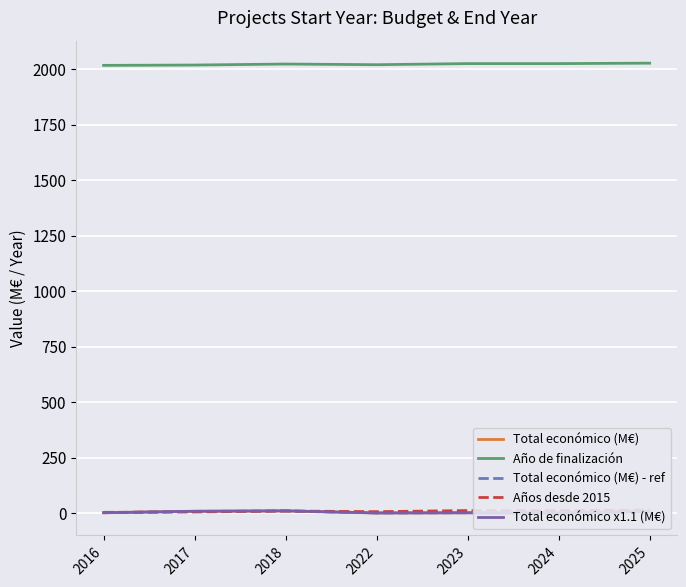

True or false: Años desde 2015 and Año de finalización intersect in this chart.

False